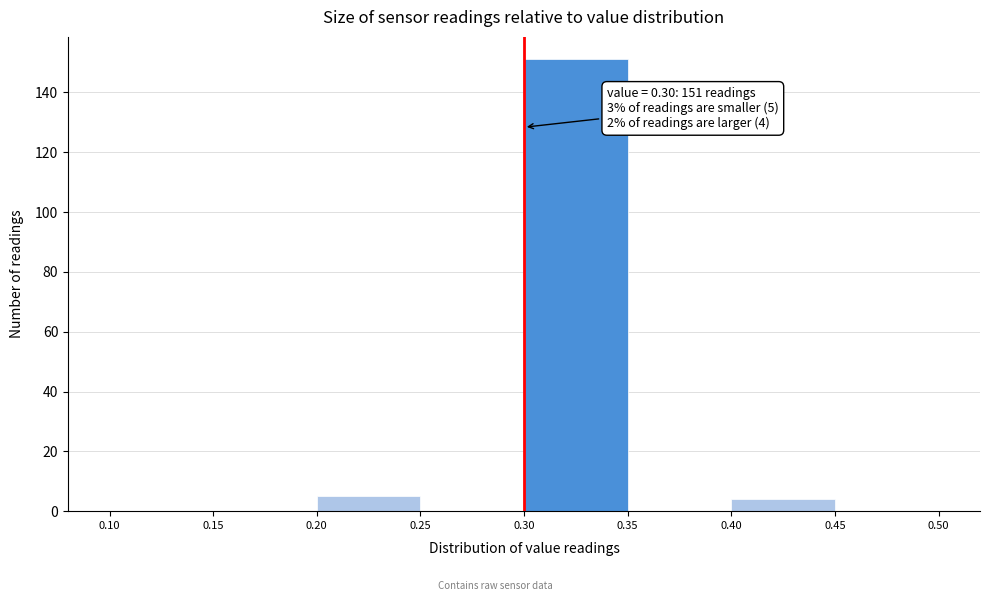

Over which range of the x-axis is the bar tallest?

0.30 to 0.35